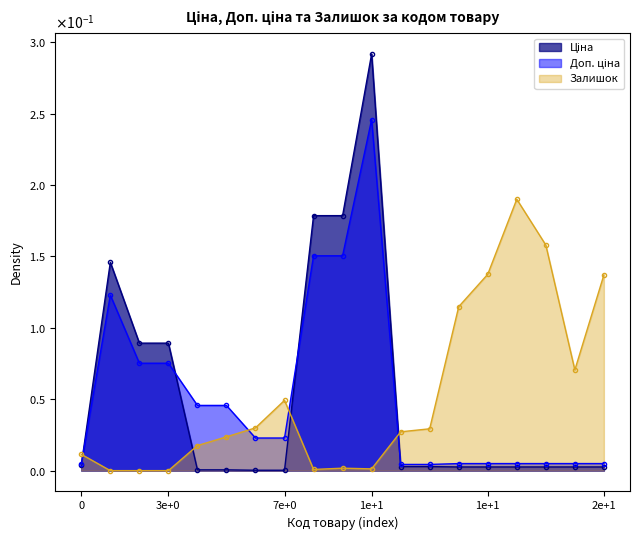

Reading left to right, extract all data points from this chart.

Ціна: 0.0	0.1	0.1	0.1	0.0	0.0	0.0	0.0	0.2	0.2	0.3	0.0	0.0	0.0	0.0	0.0	0.0	0.0	0.0
Доп. ціна: 0.0	0.1	0.1	0.1	0.0	0.0	0.0	0.0	0.2	0.2	0.2	0.0	0.0	0.0	0.0	0.0	0.0	0.0	0.0
Залишок: 0.0	0.0	0.0	0.0	0.0	0.0	0.0	0.0	0.0	0.0	0.0	0.0	0.0	0.1	0.1	0.2	0.2	0.1	0.1